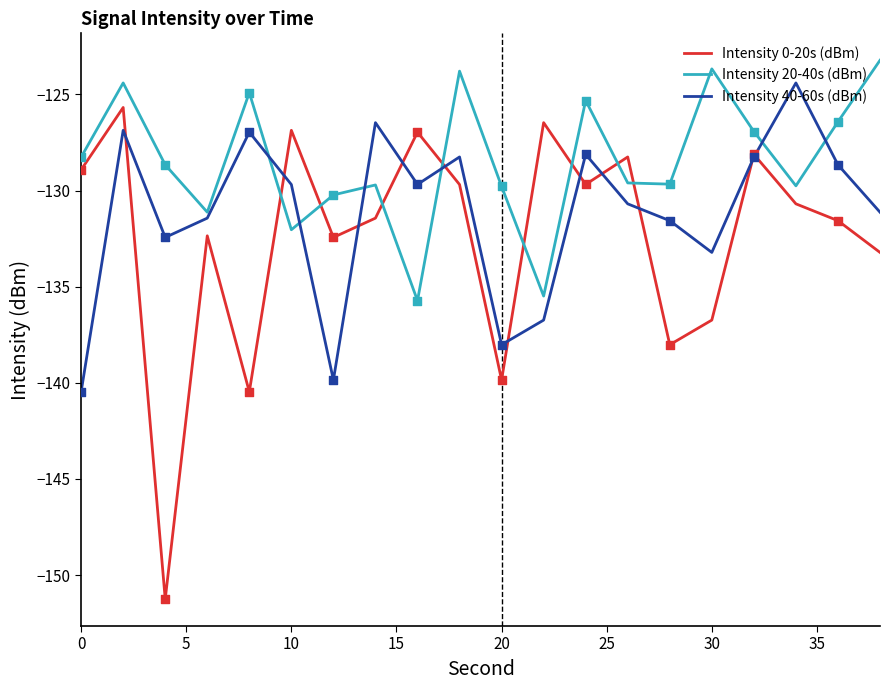

Which series has the largest total across all categories?

Intensity 20-40s (dBm)